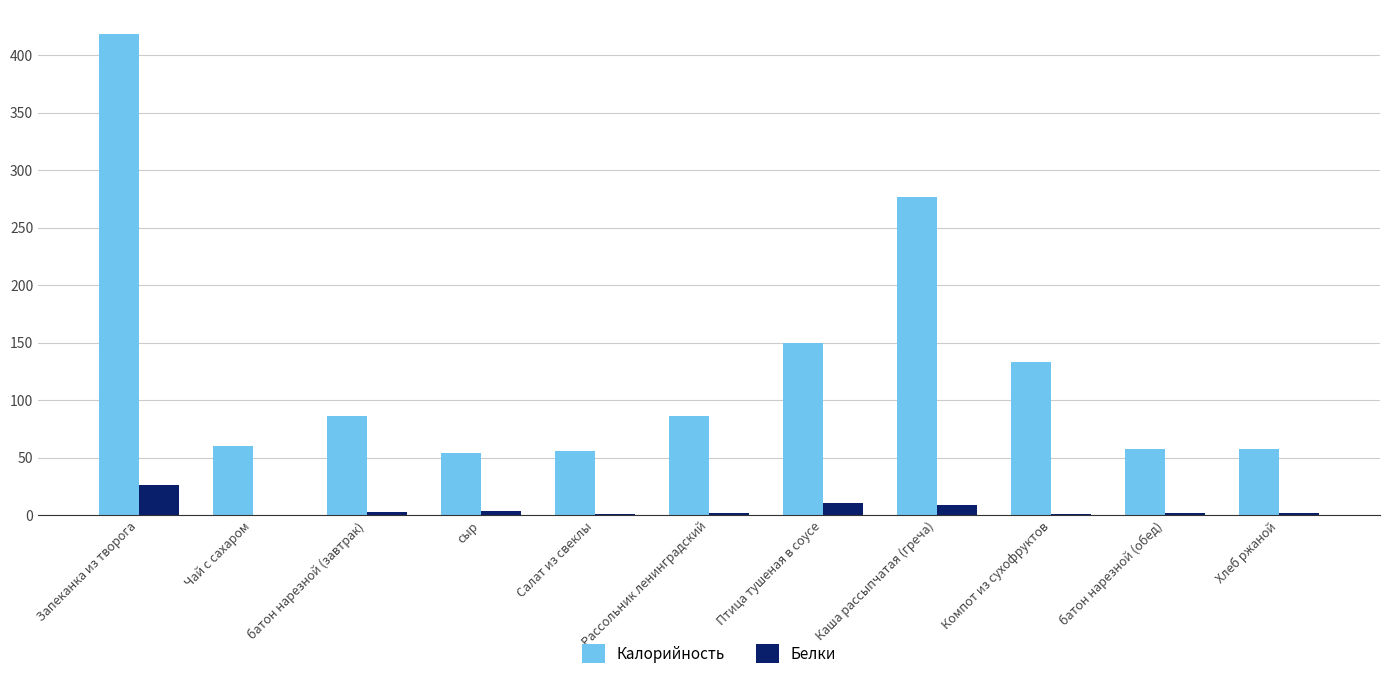

What is the sum of all Белки values?

58.1